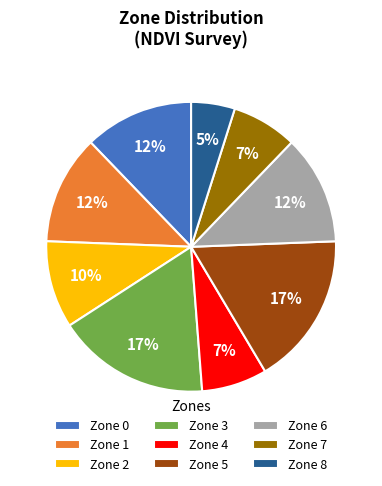

To the nearest percent, what percentage of the pie is Zone 6?

12%